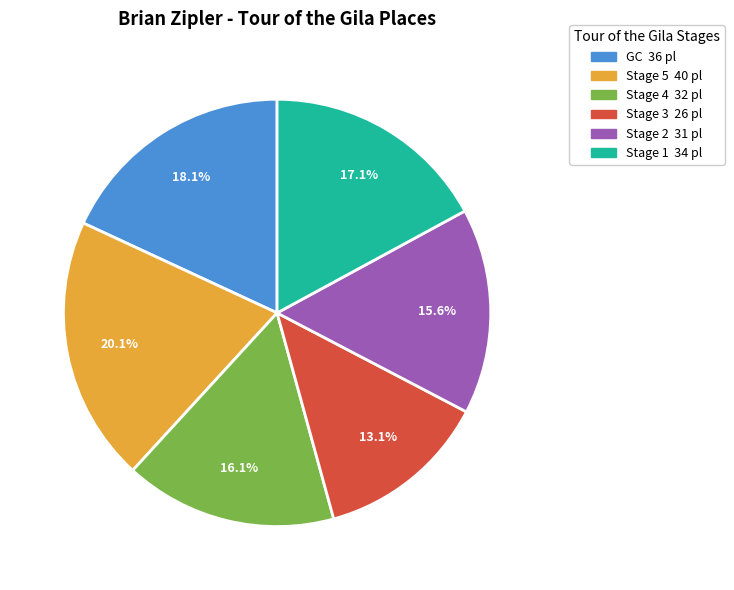

Is there a majority slice in this chart?

No